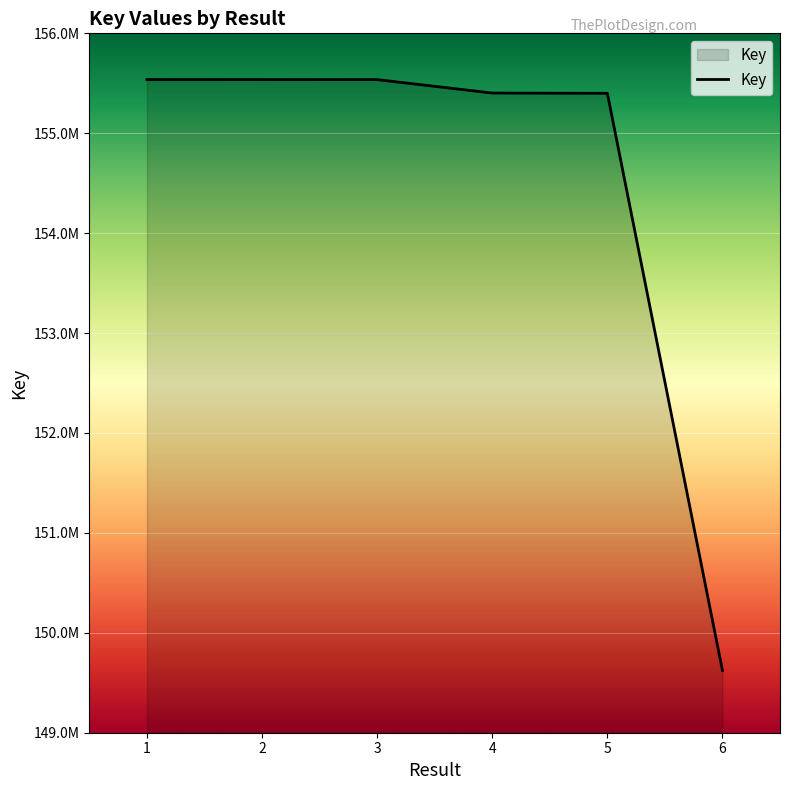

At which label does the data first exceed 155536946?

1